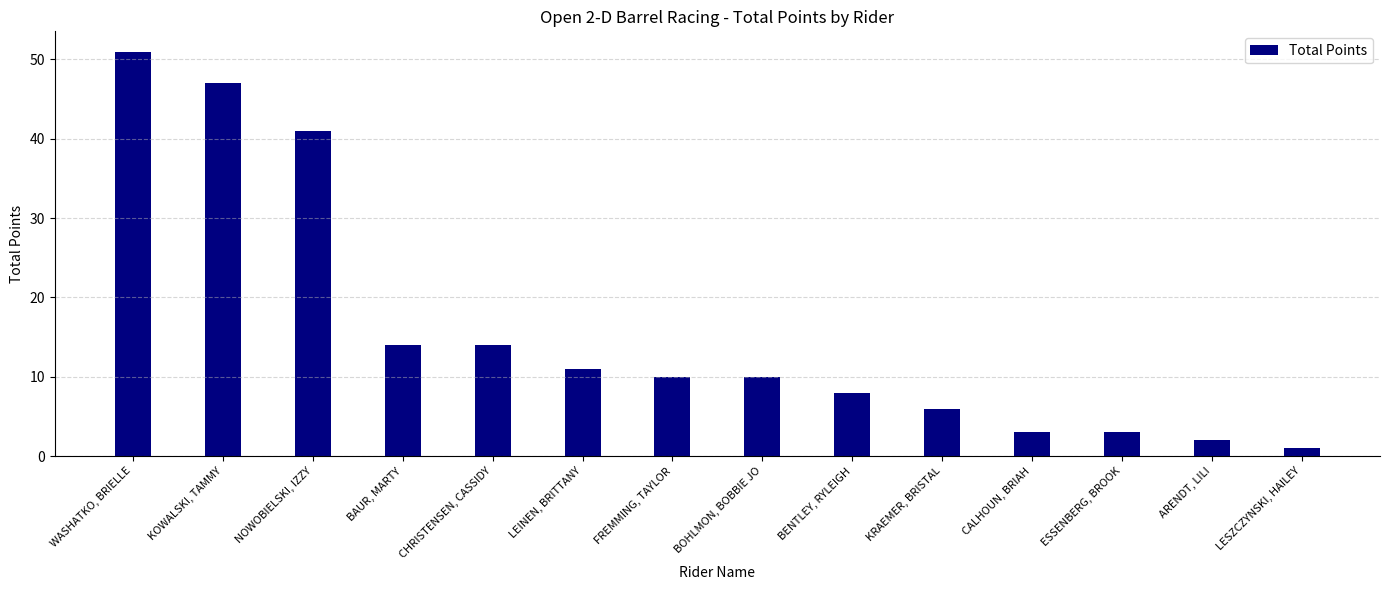

What is the label of the 7th bar from the right?

BOHLMON, BOBBIE JO